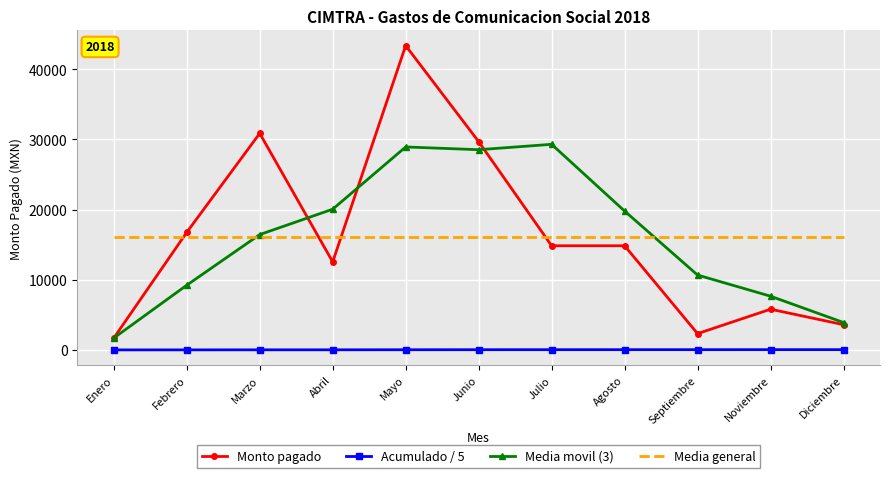

What is the total value across all series at Septiembre?

29058.4